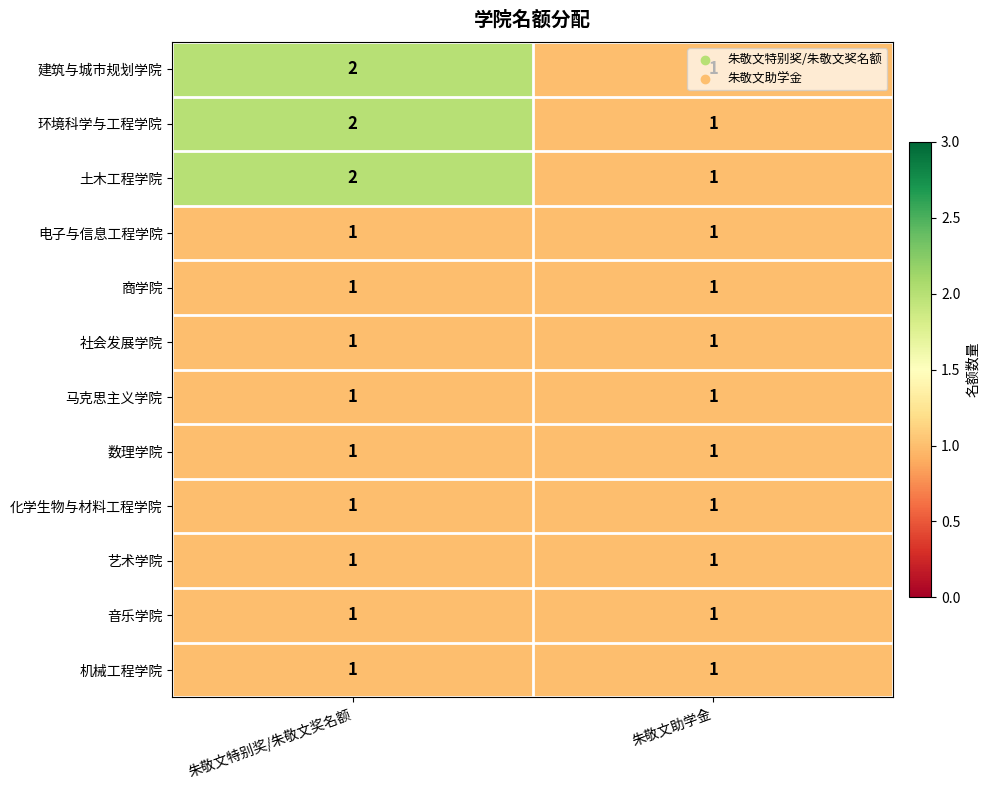

Which category has the highest value in the 环境科学与工程学院 series?

朱敬文特别奖/朱敬文奖名额